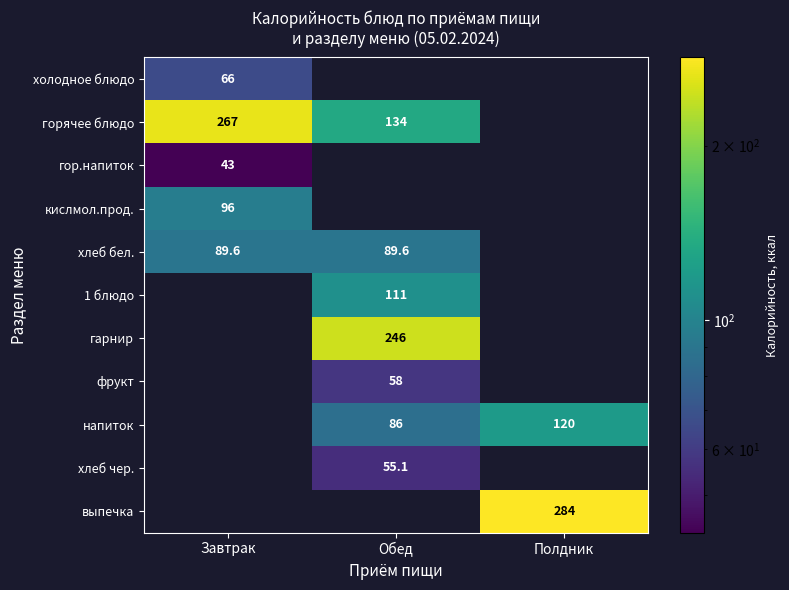

Which has a higher value, Завтрак or Обед?

Обед